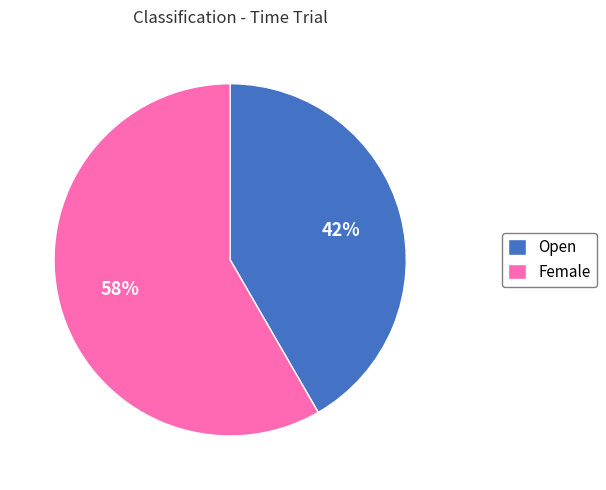

To the nearest percent, what is the average slice percentage?

50%